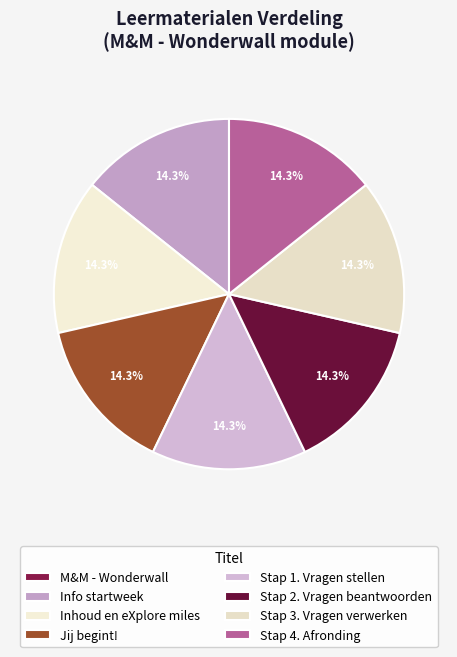

Rank the categories by value from highest to lowest.

Stap 3. Vragen verwerken, Stap 2. Vragen beantwoorden, Stap 4. Afronding, Stap 1. Vragen stellen, Jij begint!, Inhoud en eXplore miles, Info startweek, M&M - Wonderwall